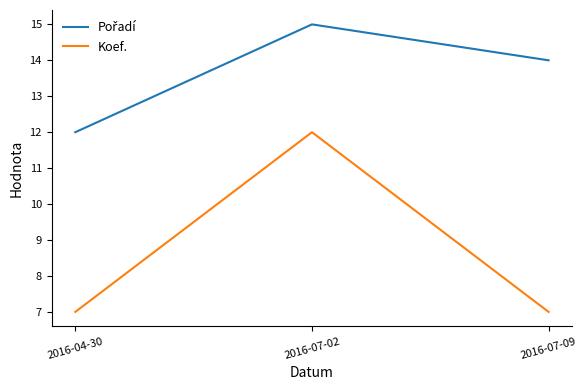

What is the spread (max minus min) of values at 2016-07-09?

7